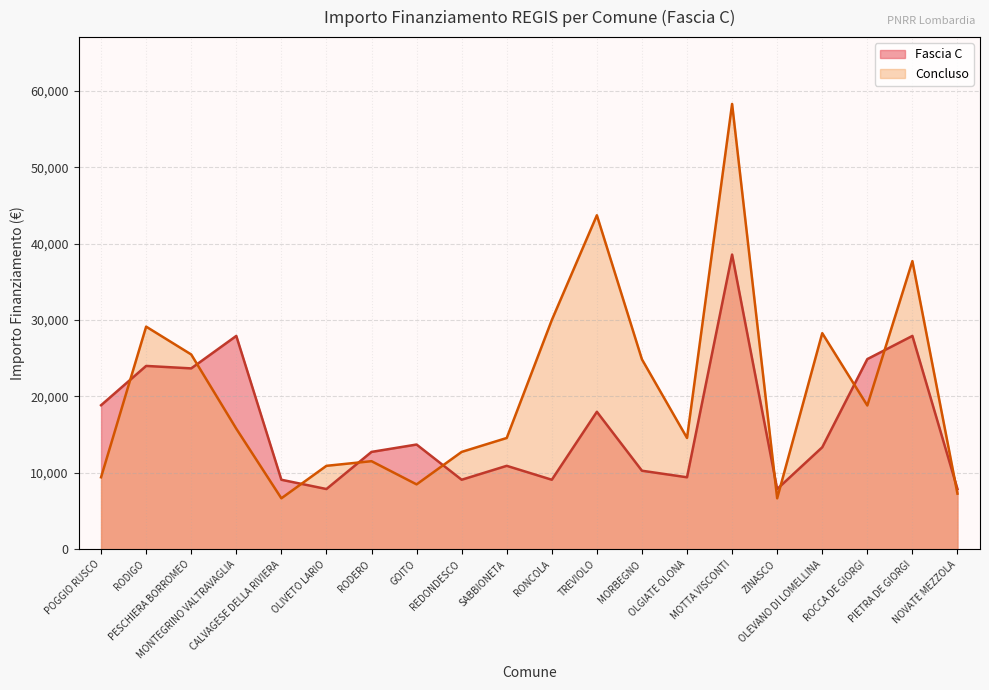

Which series has the largest total across all categories?

Concluso